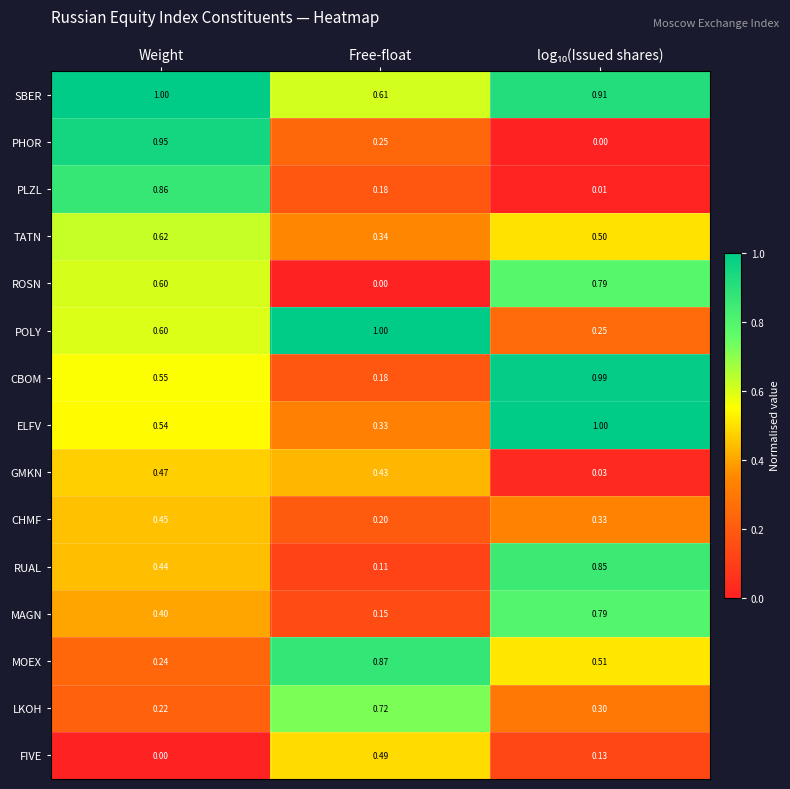

Which category has the highest value in the POLY series?

Free-float